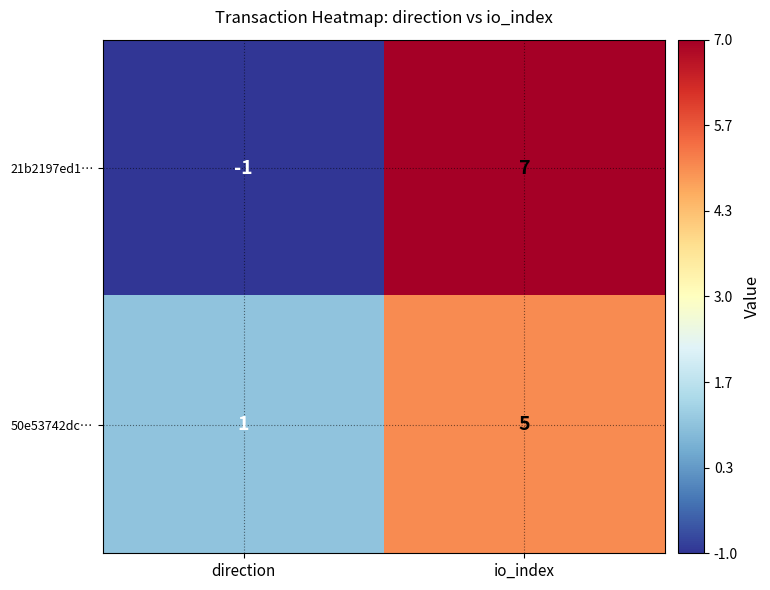

What is the total value across all series at io_index?

12